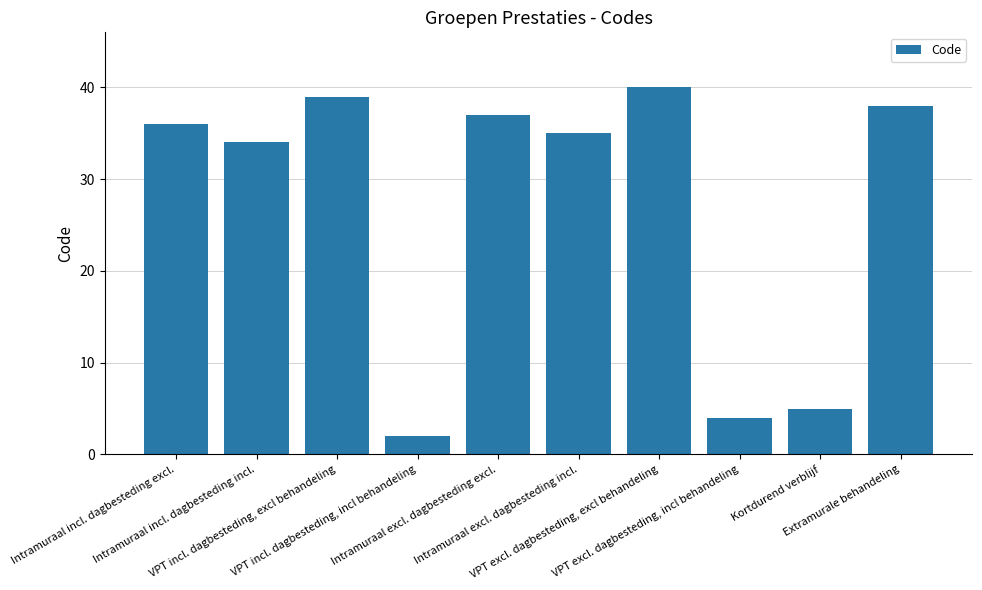

What is the label of the 8th bar from the left?

VPT excl. dagbesteding, incl behandeling